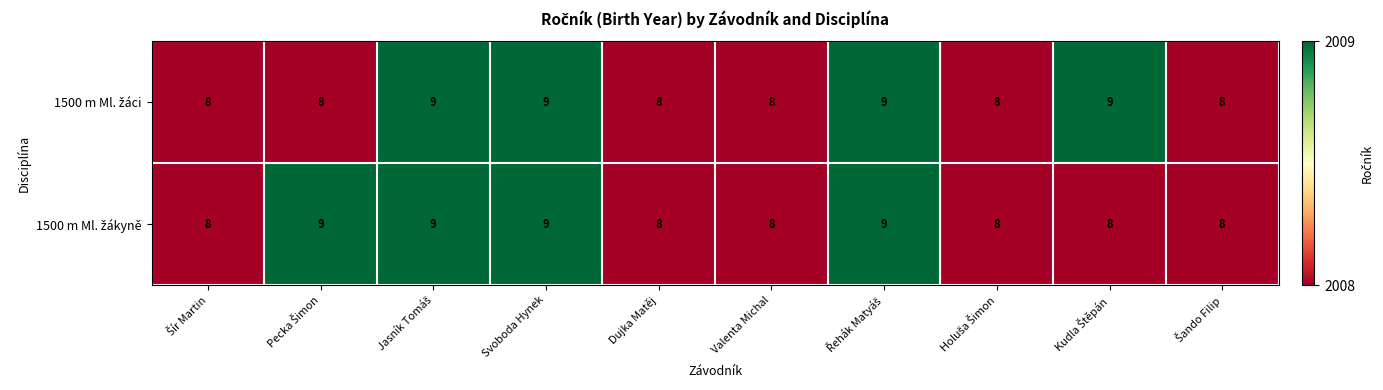

What is the total value across all series at Dujka Matěj?

16